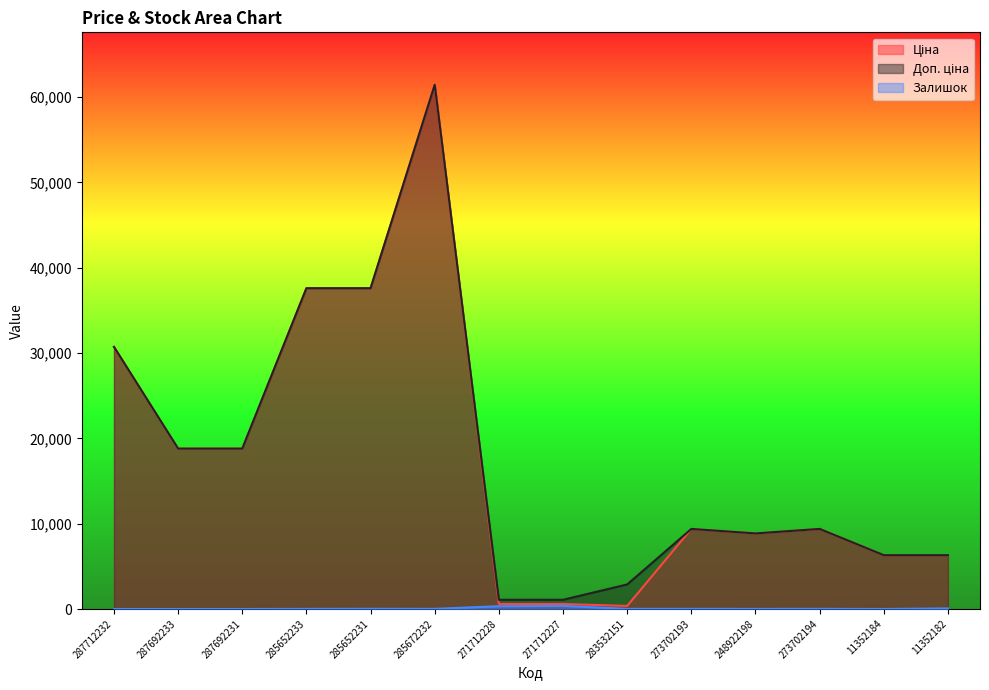

At 271712227, list the series in order from largest to smallest.

Доп. ціна, Ціна, Залишок